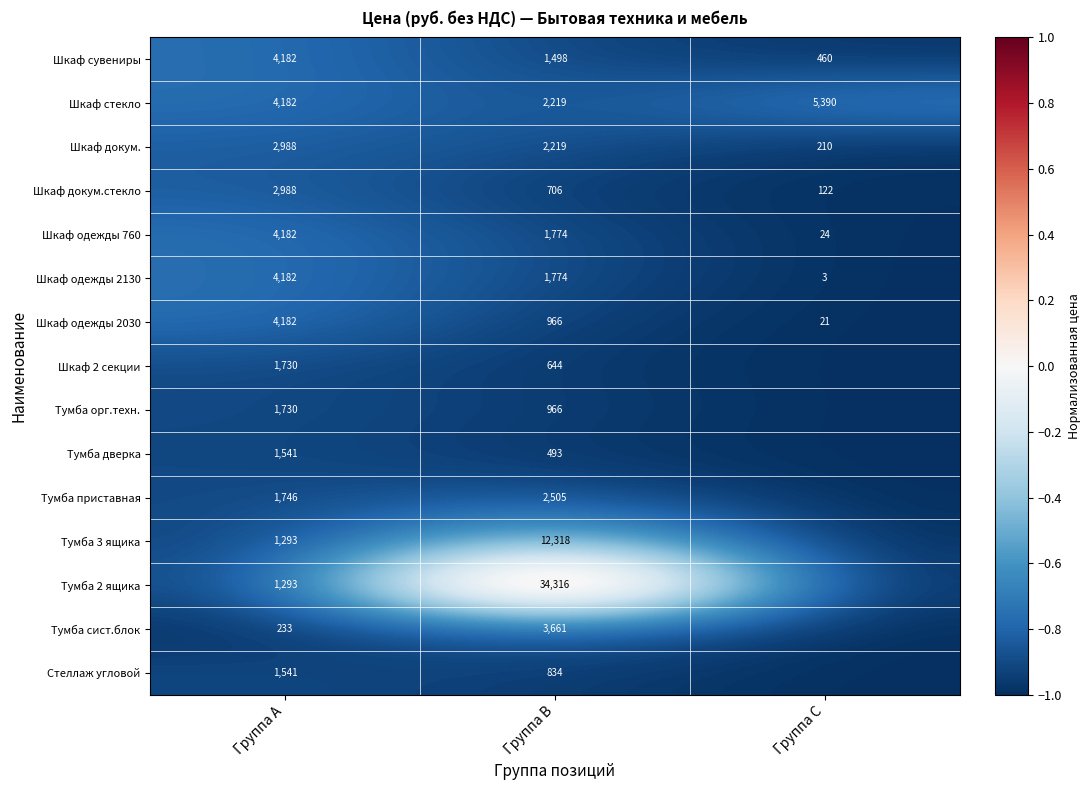

At how many categories does at least one series exceed 0?

1